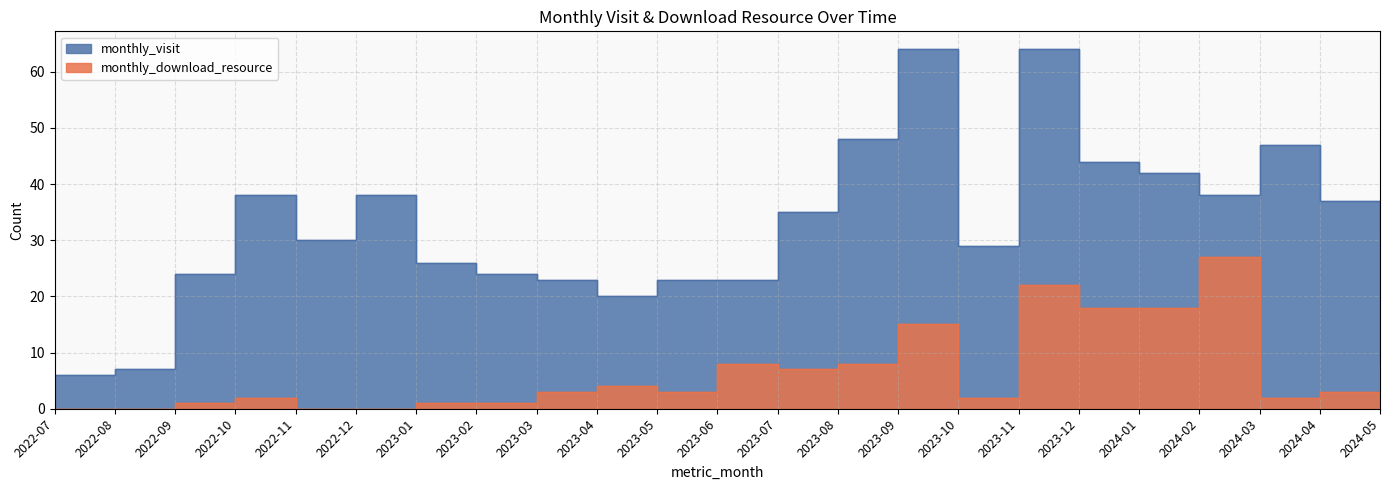

Which category has the highest value in the monthly_visit series?

2023-09